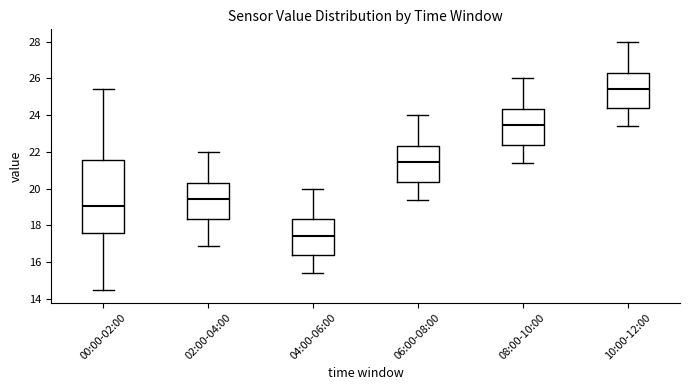

Reading left to right, transcribe this box plot: for each box, give where its median line is, the range the box spans, and where its two whiskers end, as read against the y-axis. The values are not printed on the chart, so give them approximately, as read against the axis.

00:00-02:00: median 19.0, box 17.6 to 21.6, whiskers 14.4 to 25.4
02:00-04:00: median 19.4, box 18.4 to 20.4, whiskers 17.0 to 22.0
04:00-06:00: median 17.4, box 16.4 to 18.4, whiskers 15.4 to 20.0
06:00-08:00: median 21.4, box 20.4 to 22.4, whiskers 19.4 to 24.0
08:00-10:00: median 23.4, box 22.4 to 24.4, whiskers 21.4 to 26.0
10:00-12:00: median 25.4, box 24.4 to 26.4, whiskers 23.4 to 28.0